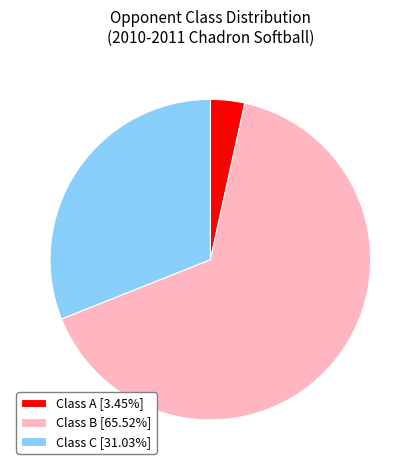

Which has a higher value, Class C or Class B?

Class B